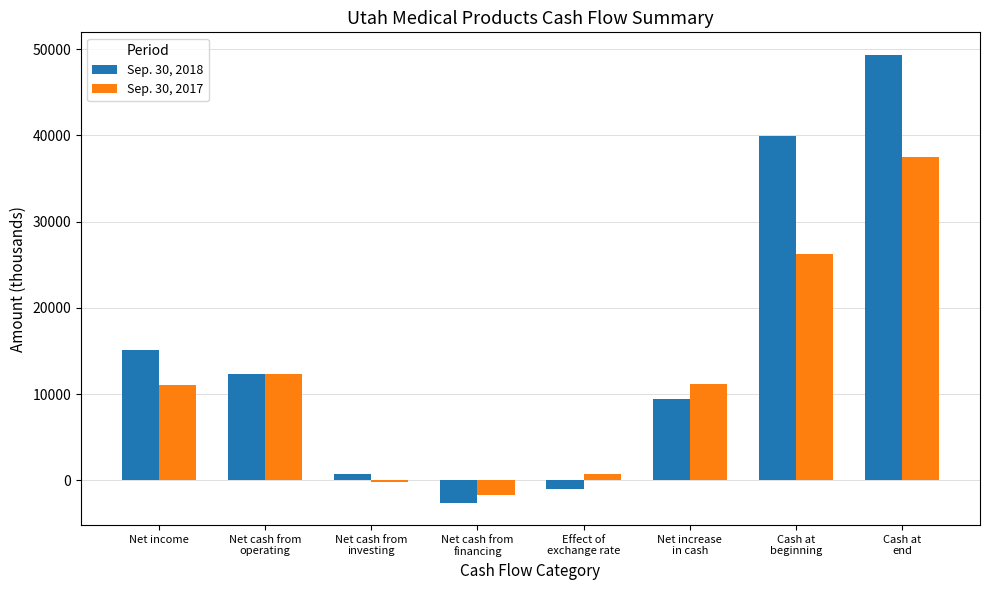

What is the lowest value of the Sep. 30, 2017 series?

-1745